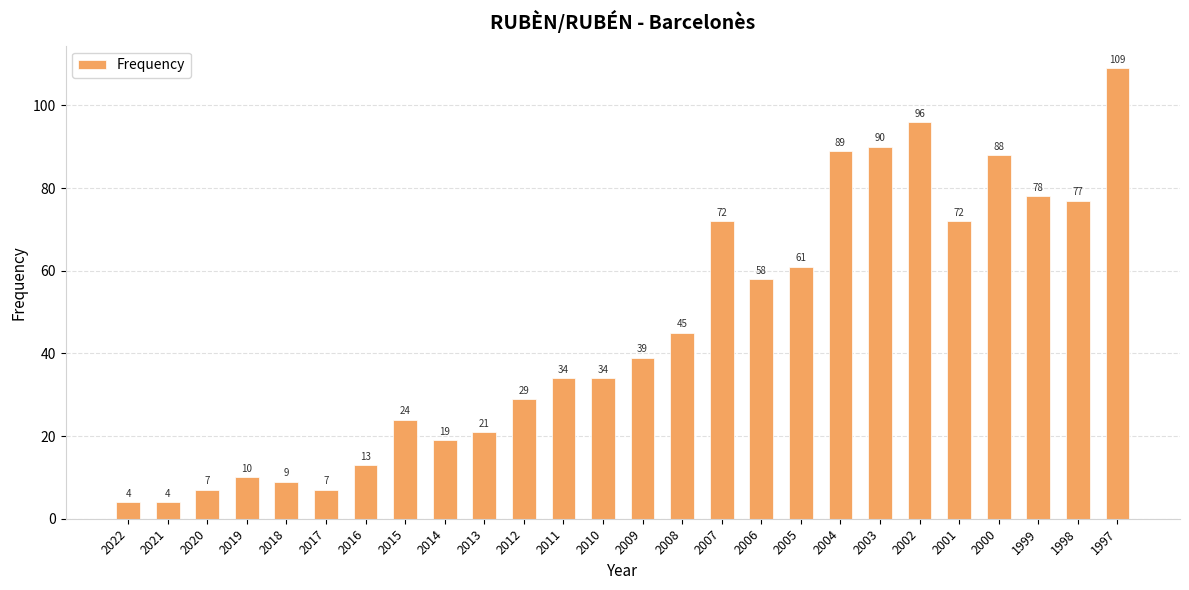

What value does the data have at 2000?

88